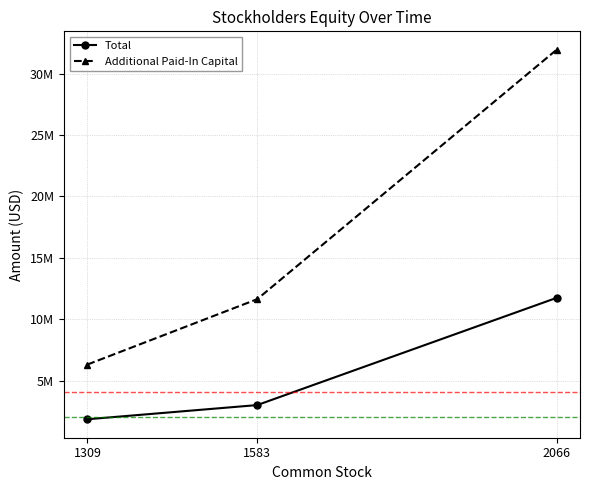

Is this an area chart (filled region under the line)?

No